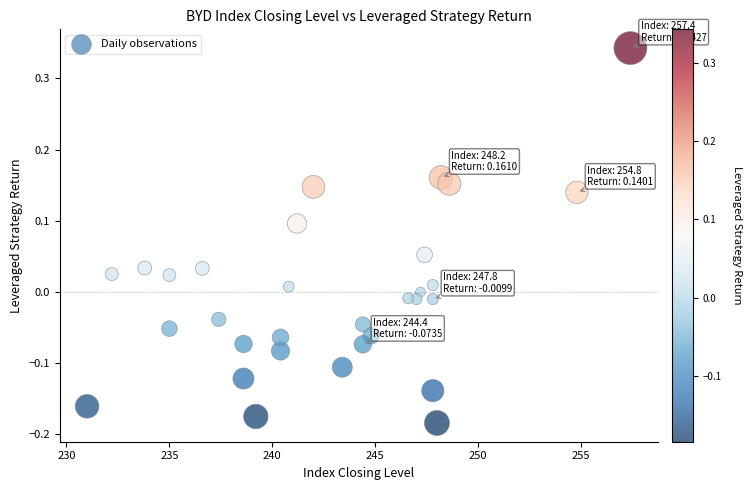

What is the range of X values (max minus min)?

26.4